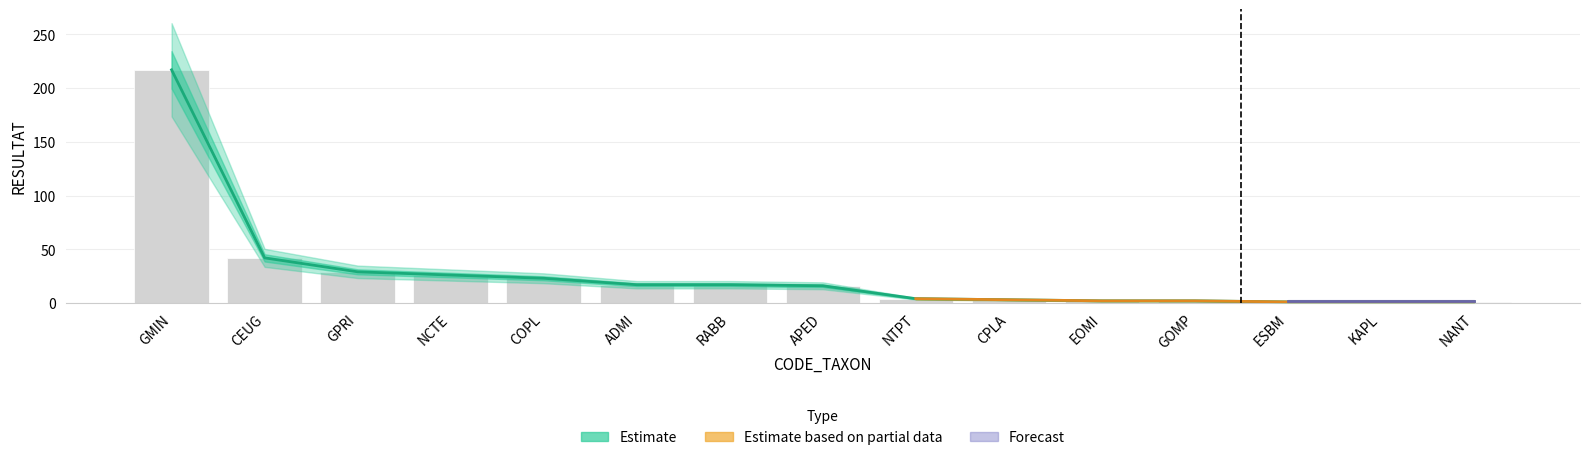

What is the value of the Estimate bar at the 3rd from the left?

29